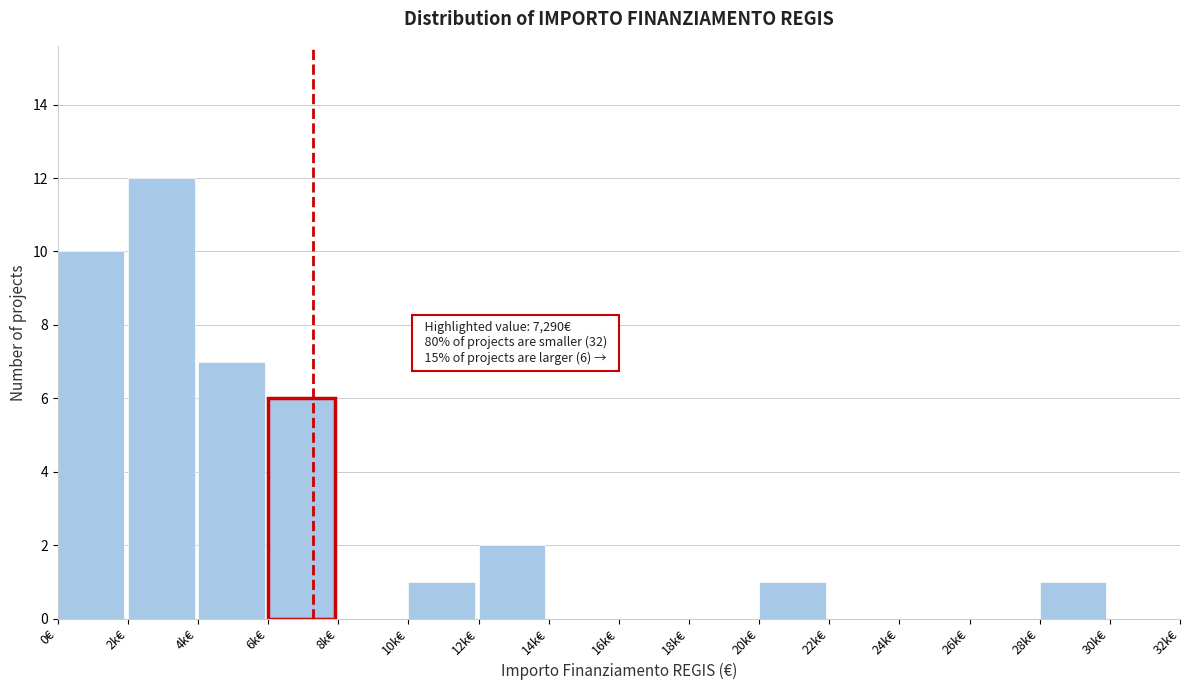

Reading left to right, list all the values displayed in this chart.

0€=10	2k€=12	4k€=7	6k€=6	8k€=0	10k€=1	12k€=2	14k€=0	16k€=0	18k€=0	20k€=1	22k€=0	24k€=0	26k€=0	28k€=1	30k€=0